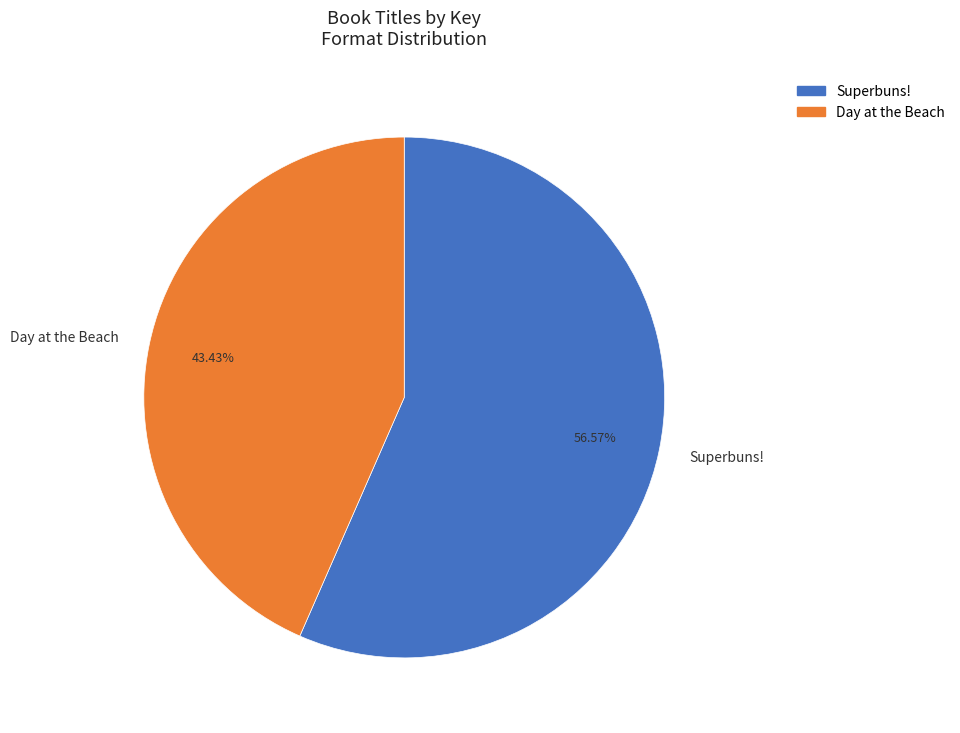

How many segments does this pie chart have?

2